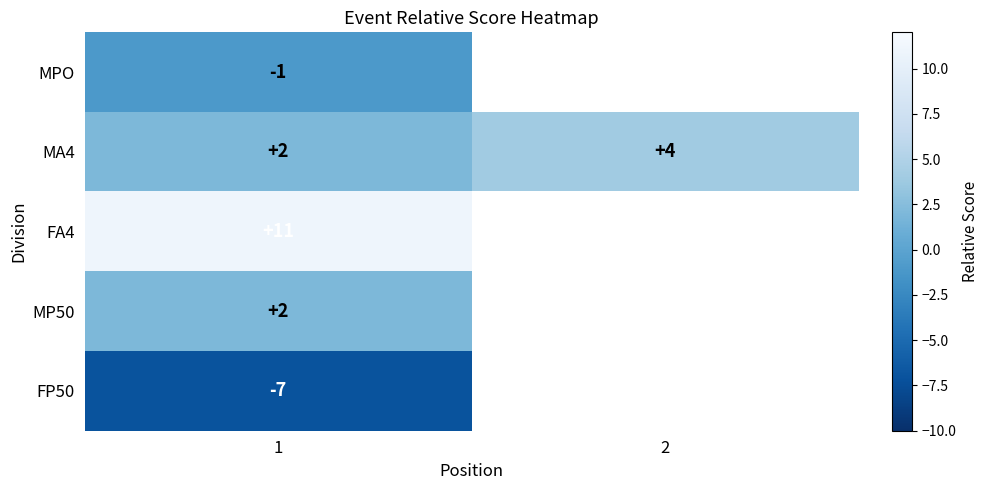

What is the difference between the highest and lowest values at 1?

18